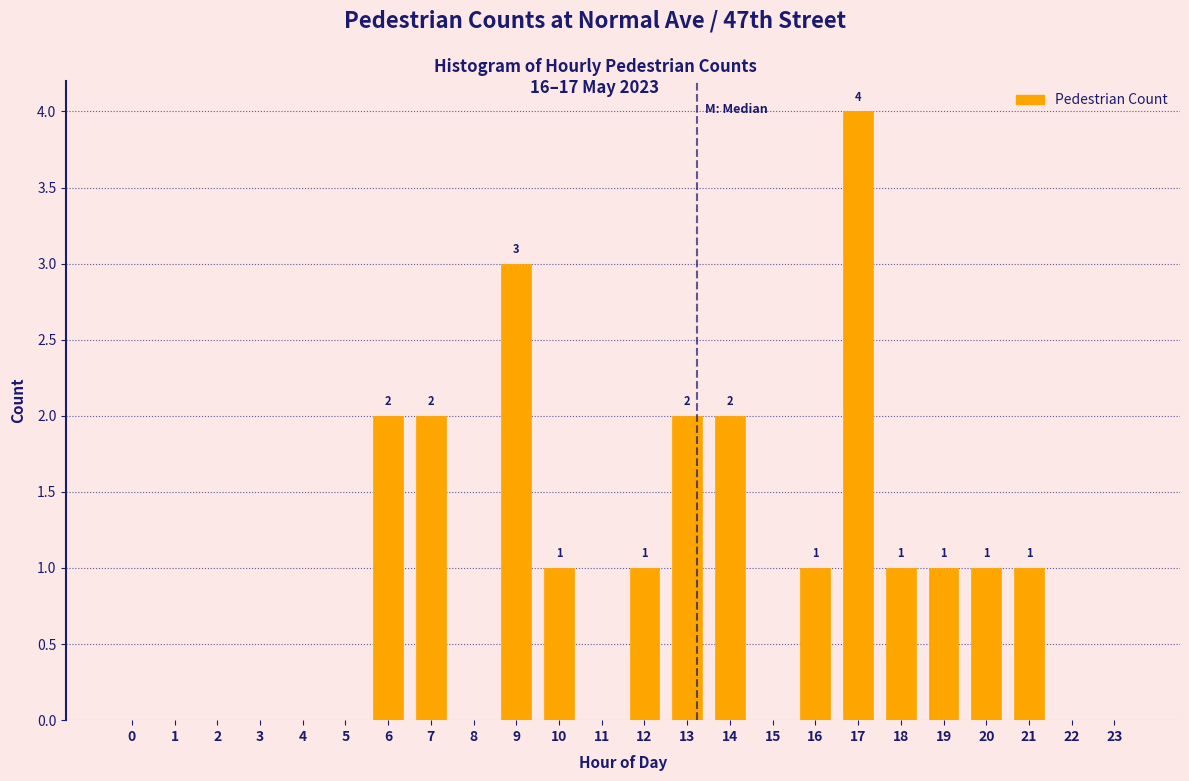

Reading left to right, what are all the values shown in this chart?

0=0	1=0	2=0	3=0	4=0	5=0	6=2	7=2	8=0	9=3	10=1	11=0	12=1	13=2	14=2	15=0	16=1	17=4	18=1	19=1	20=1	21=1	22=0	23=0